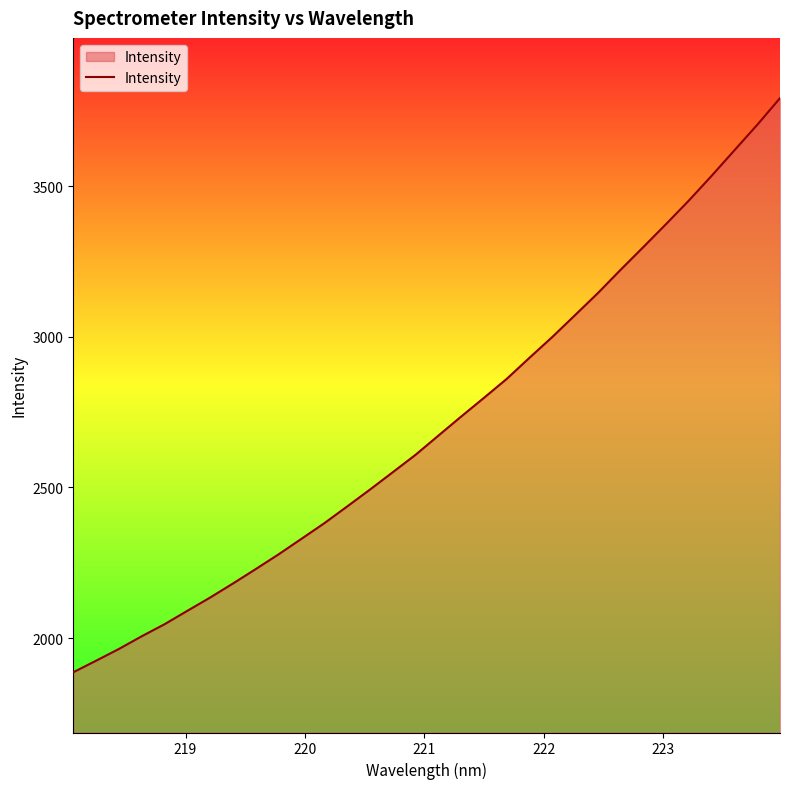

What is the maximum value shown in the chart?

3792.8